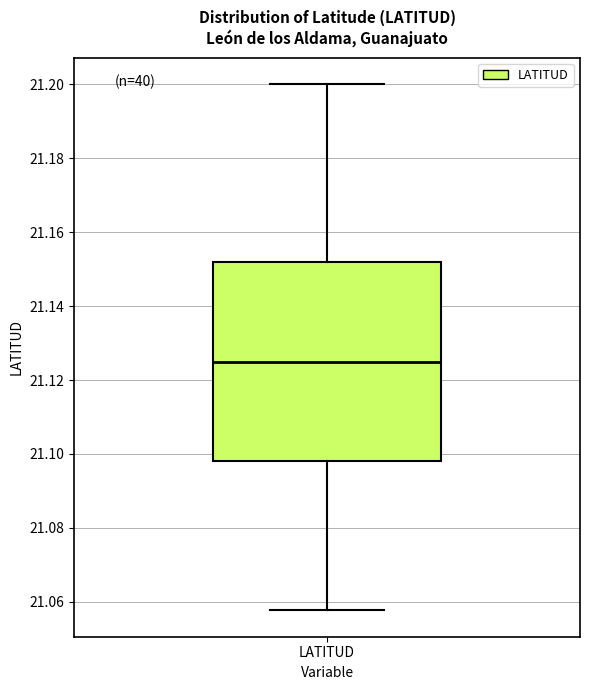

Where does the lower whisker of the box for LATITUD end on the y-axis? The values are not printed on the chart, so give them approximately, as read against the axis.

21.058